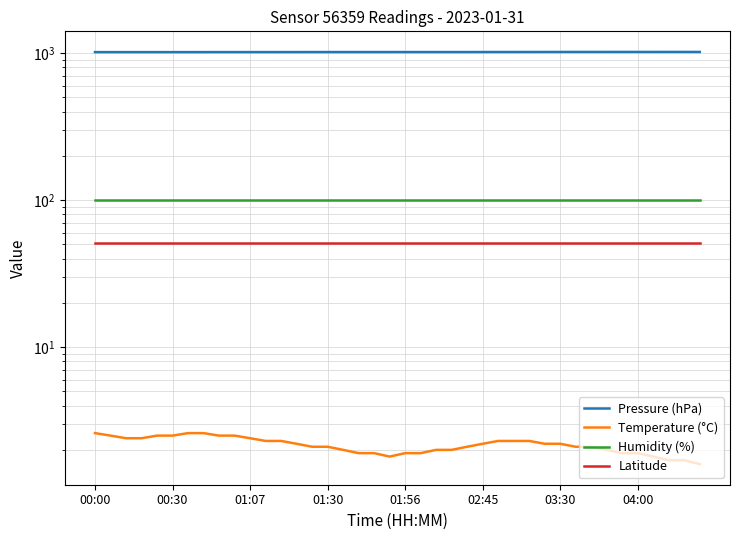

What is the label of the 32nd point from the left?

31